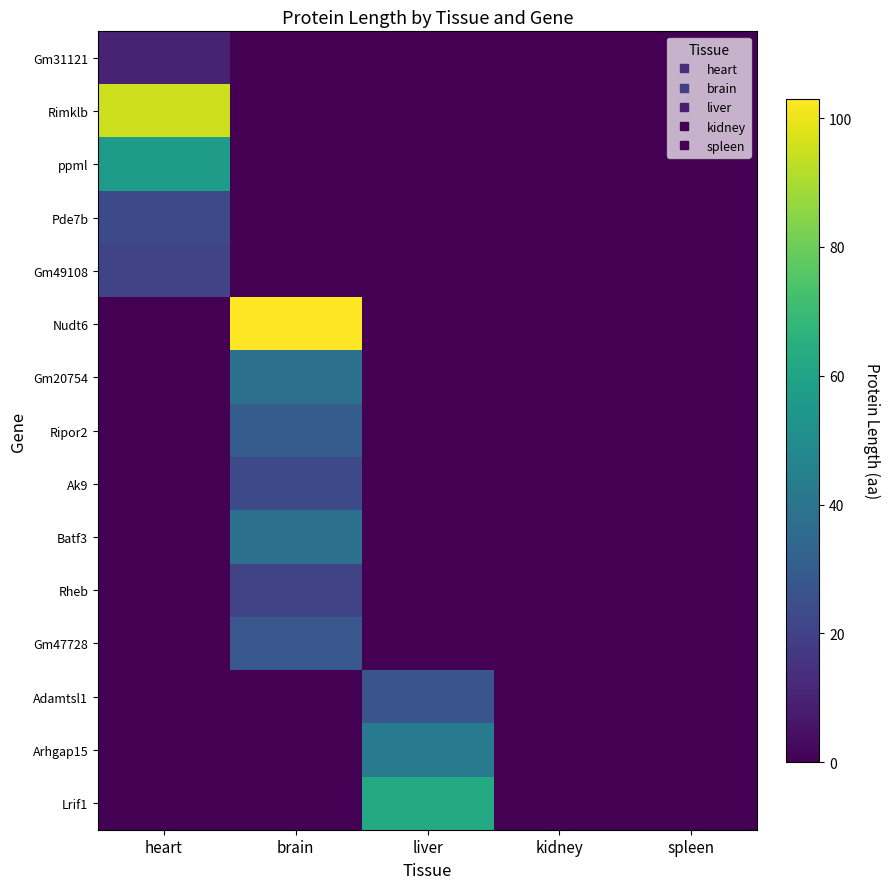

Rank the series by their maximum value, from lowest to highest.

Gm31121, Gm49108, Rheb, Pde7b, Ak9, Adamtsl1, Gm47728, Ripor2, Gm20754, Batf3, Arhgap15, ppml, Lrif1, Rimklb, Nudt6